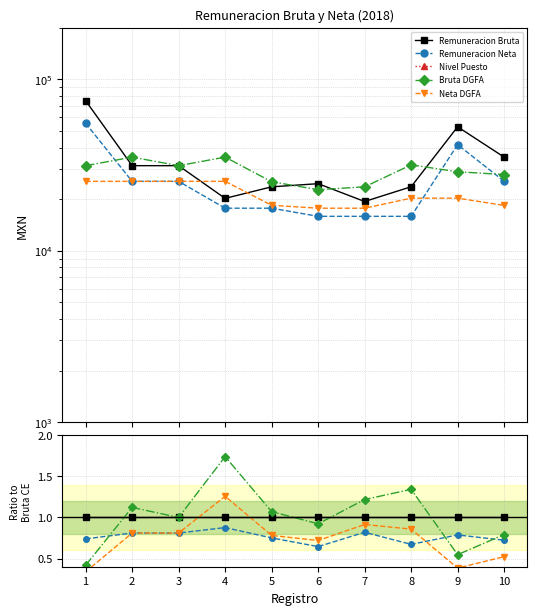

True or false: Nivel Puesto and Remuneracion Bruta intersect in this chart.

False